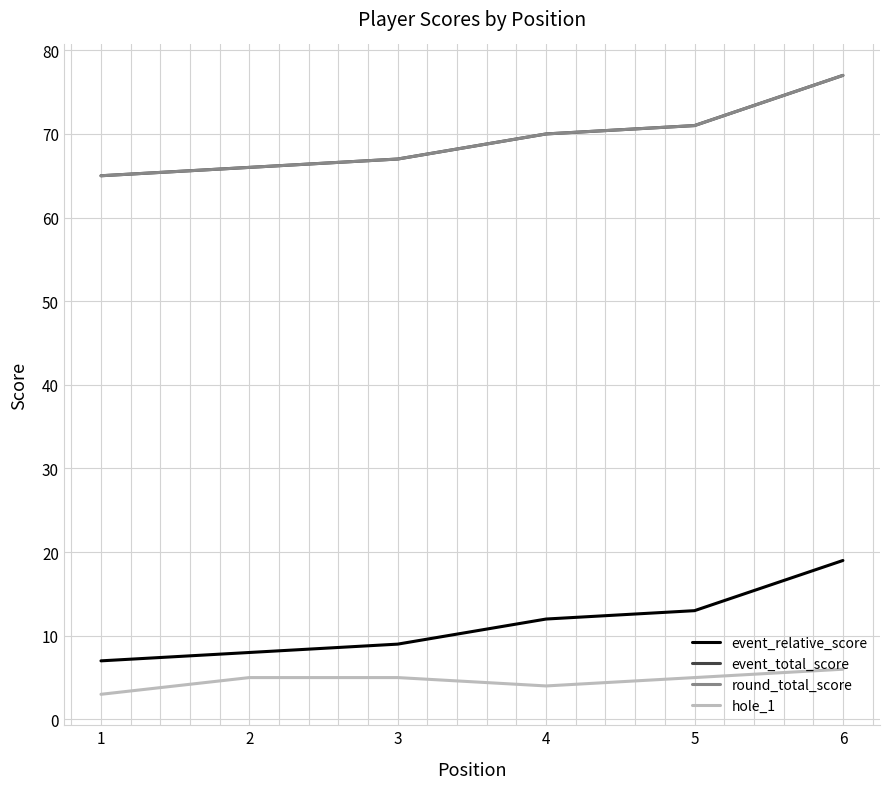

Which series has the largest total across all categories?

event_total_score